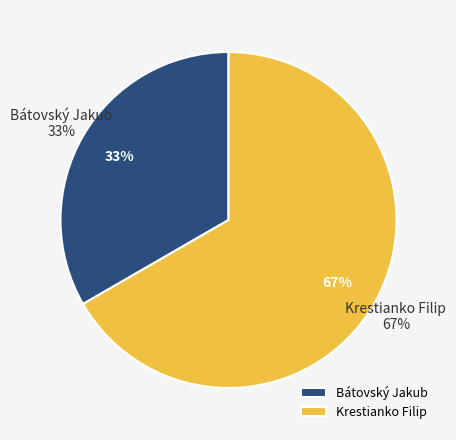

To the nearest percent, what percentage of the pie is Krestianko Filip?

67%